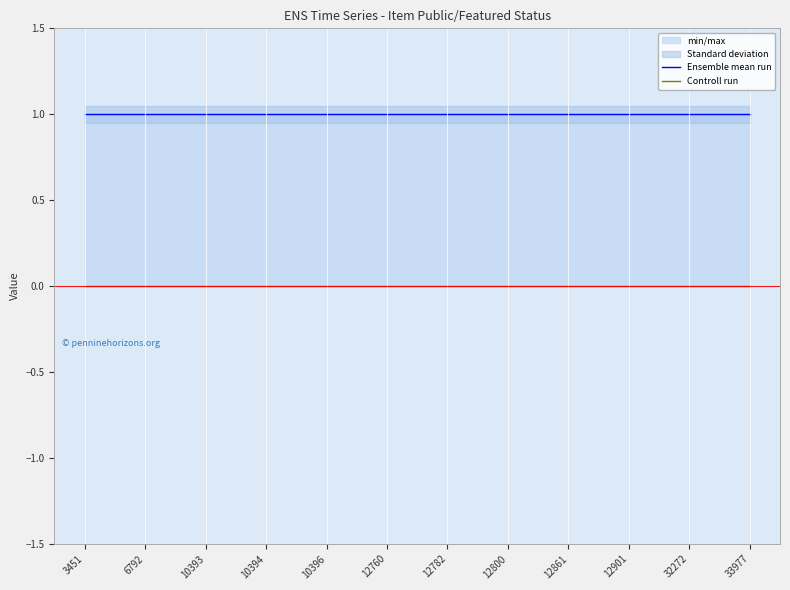

What is the value of the Ensemble mean run point at the 10th from the left?

1